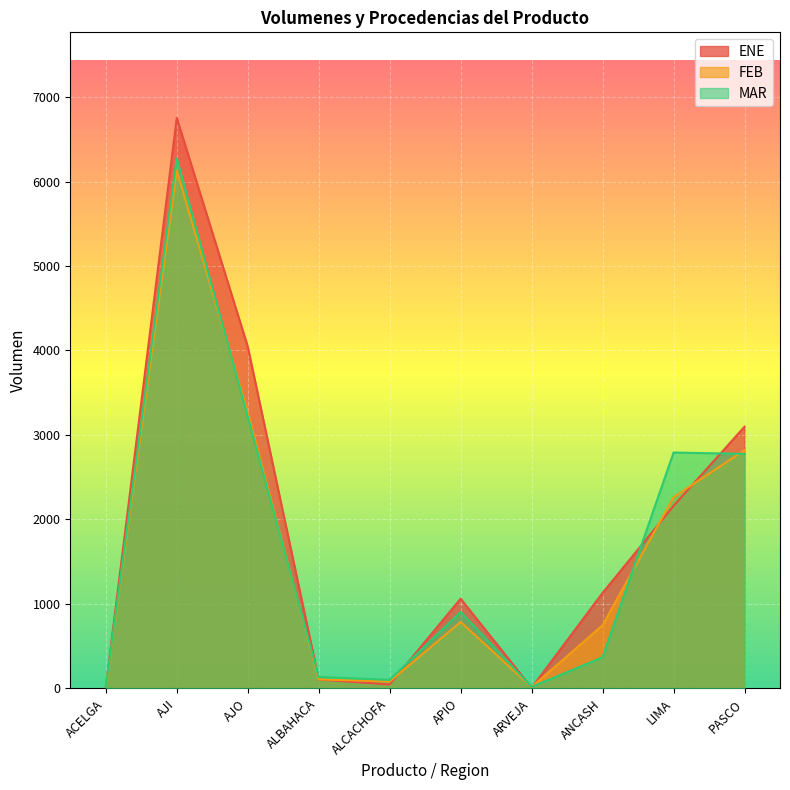

How many values in the FEB series exceed 786?

4